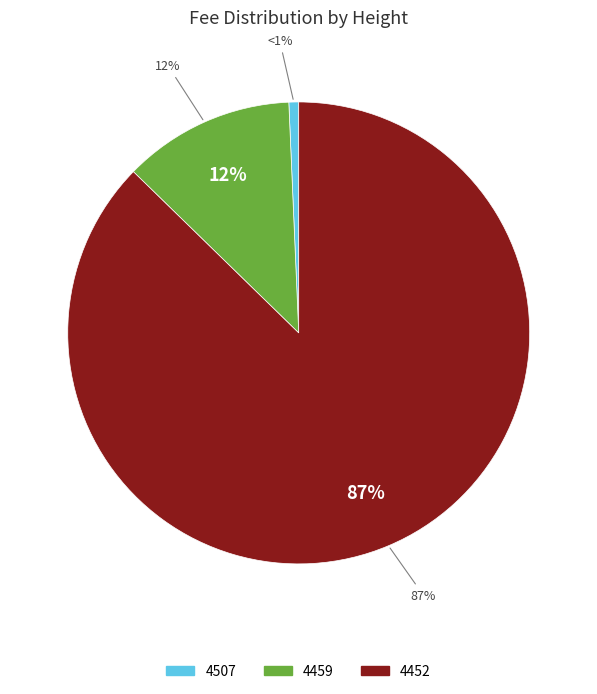

Which has a higher value, 4452 or 4459?

4452